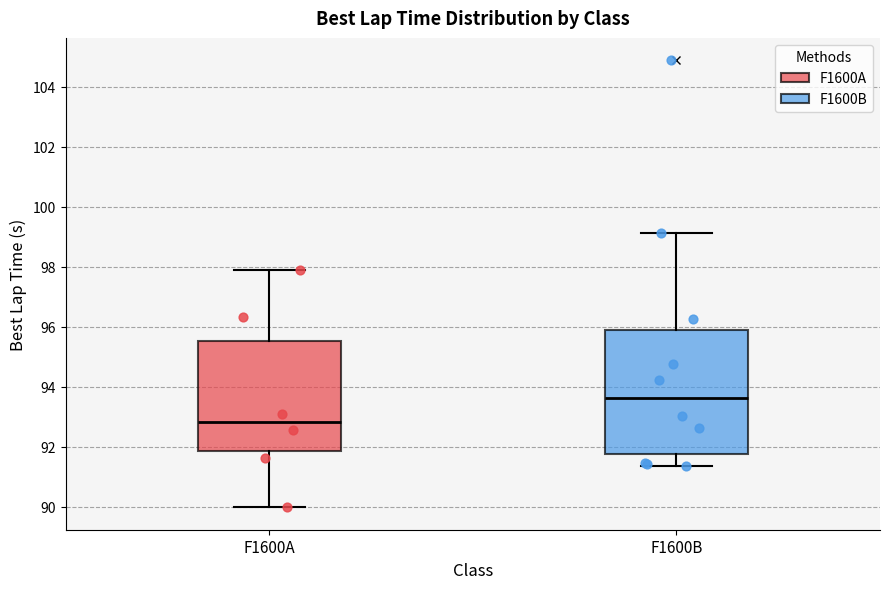

Reading left to right, read every box against the y-axis: the position of its median line, the range the box covers, and the ends of its whiskers. The values are not printed on the chart, so give them approximately, as read against the axis.

F1600A: median 92.8, box 91.8 to 95.6, whiskers 90.0 to 97.8
F1600B: median 93.6, box 91.8 to 95.8, whiskers 91.4 to 99.2